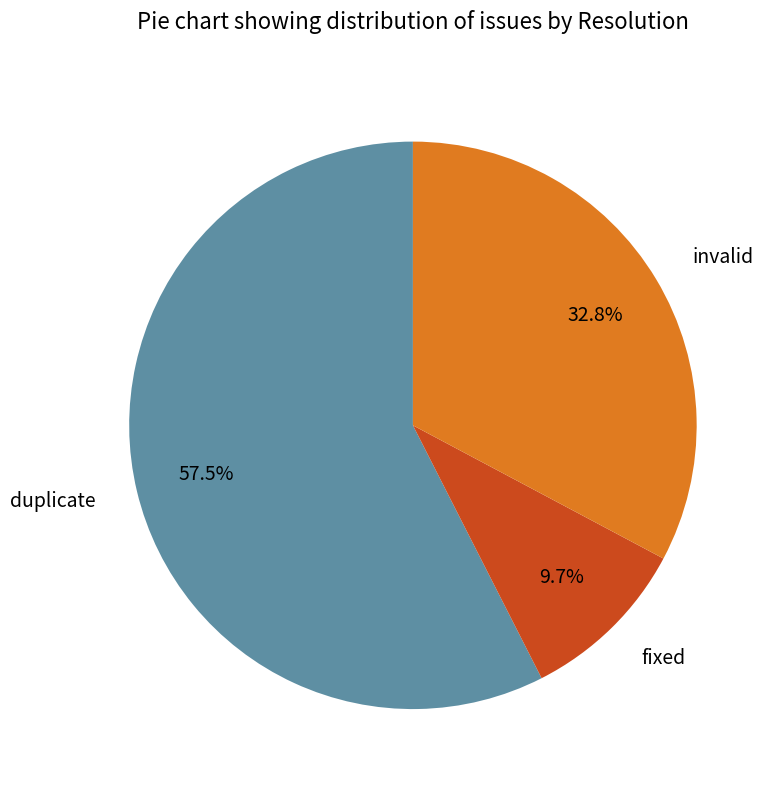

What percentage is the invalid slice, to the nearest percent?

33%